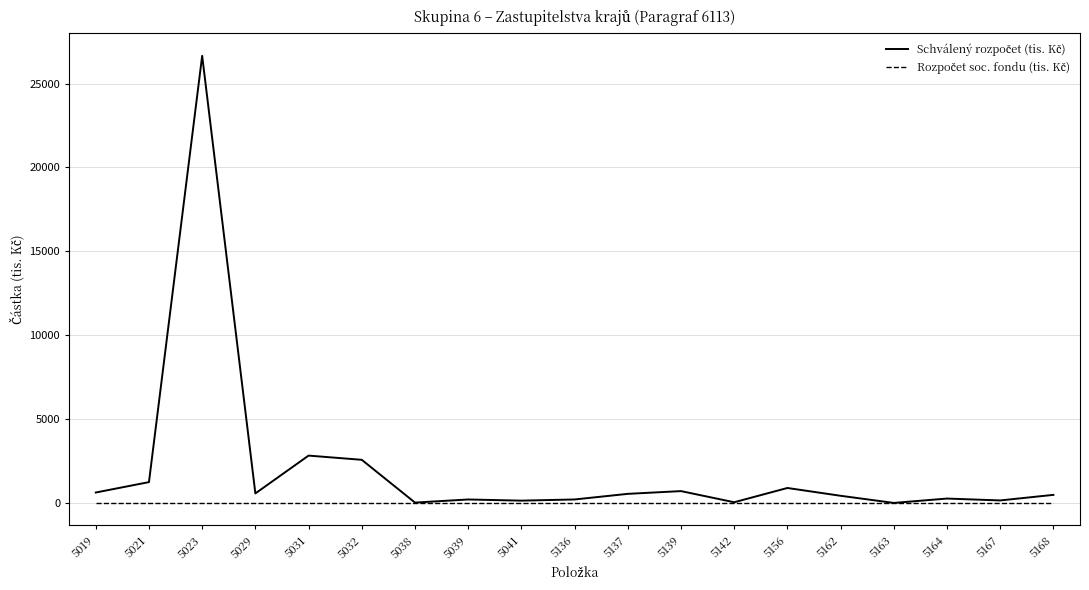

At how many categories does at least one series exceed 3701?

1